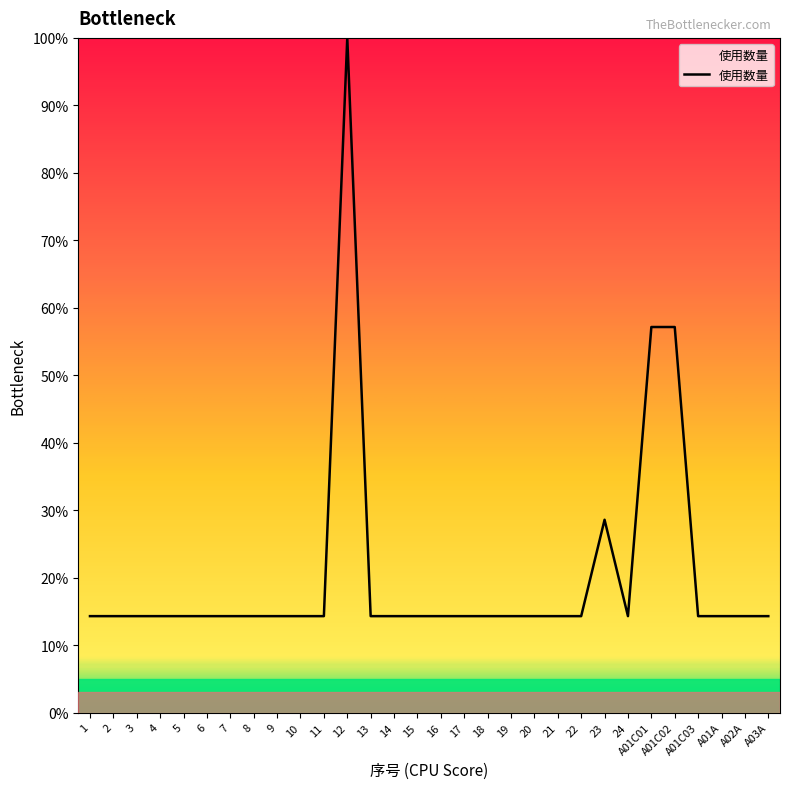

What position from the left is 21?

21